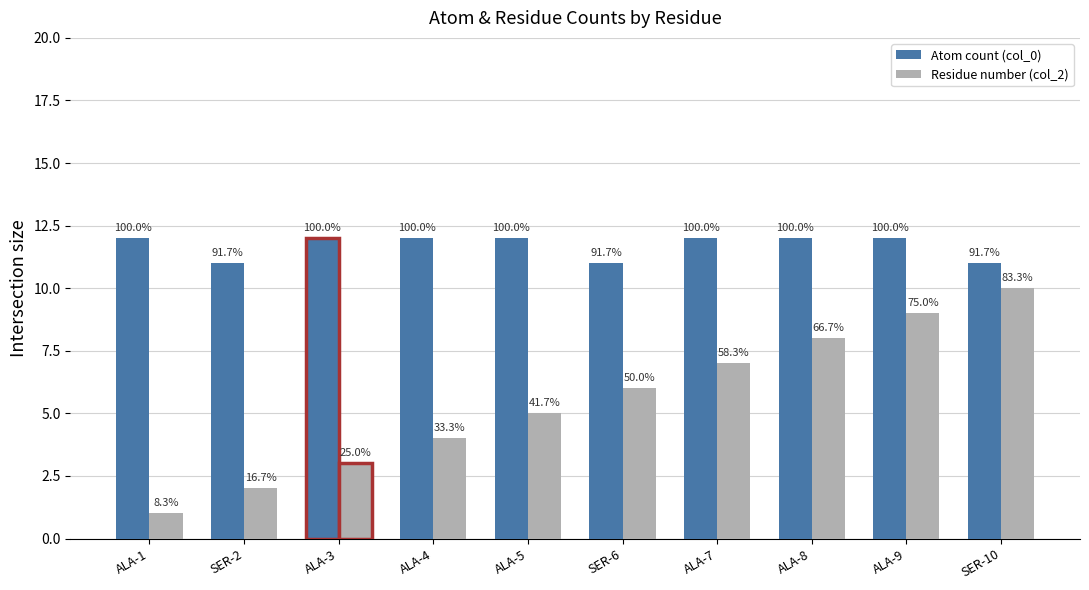

True or false: Residue number (col_2) has a value of 3 at ALA-3.

True